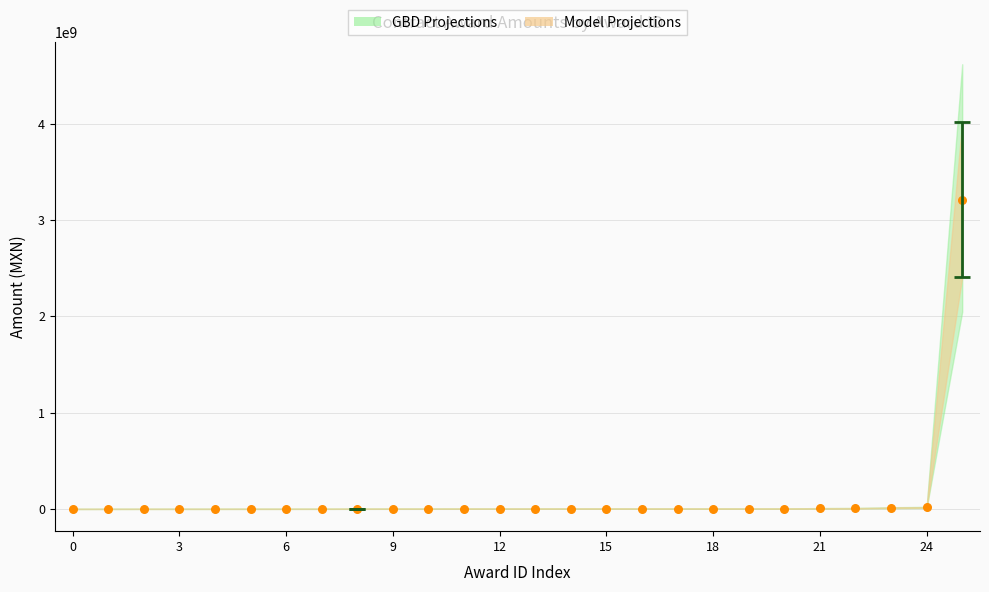

What is the range of Y values (max minus min)?

3211909596.6